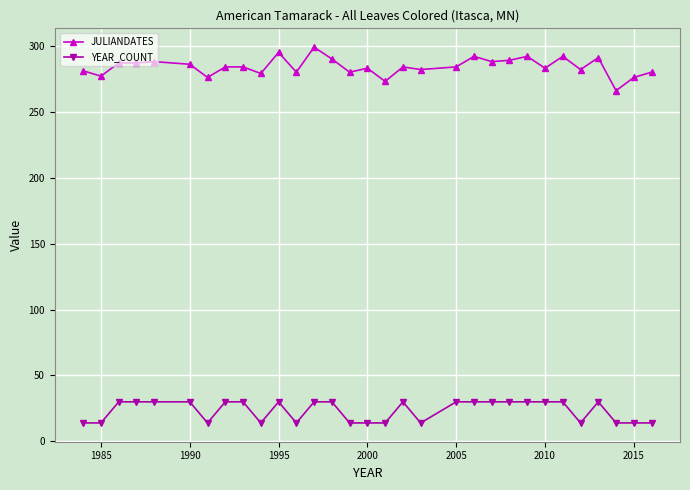

What is the value of the YEAR_COUNT point at the 25th from the left?

30